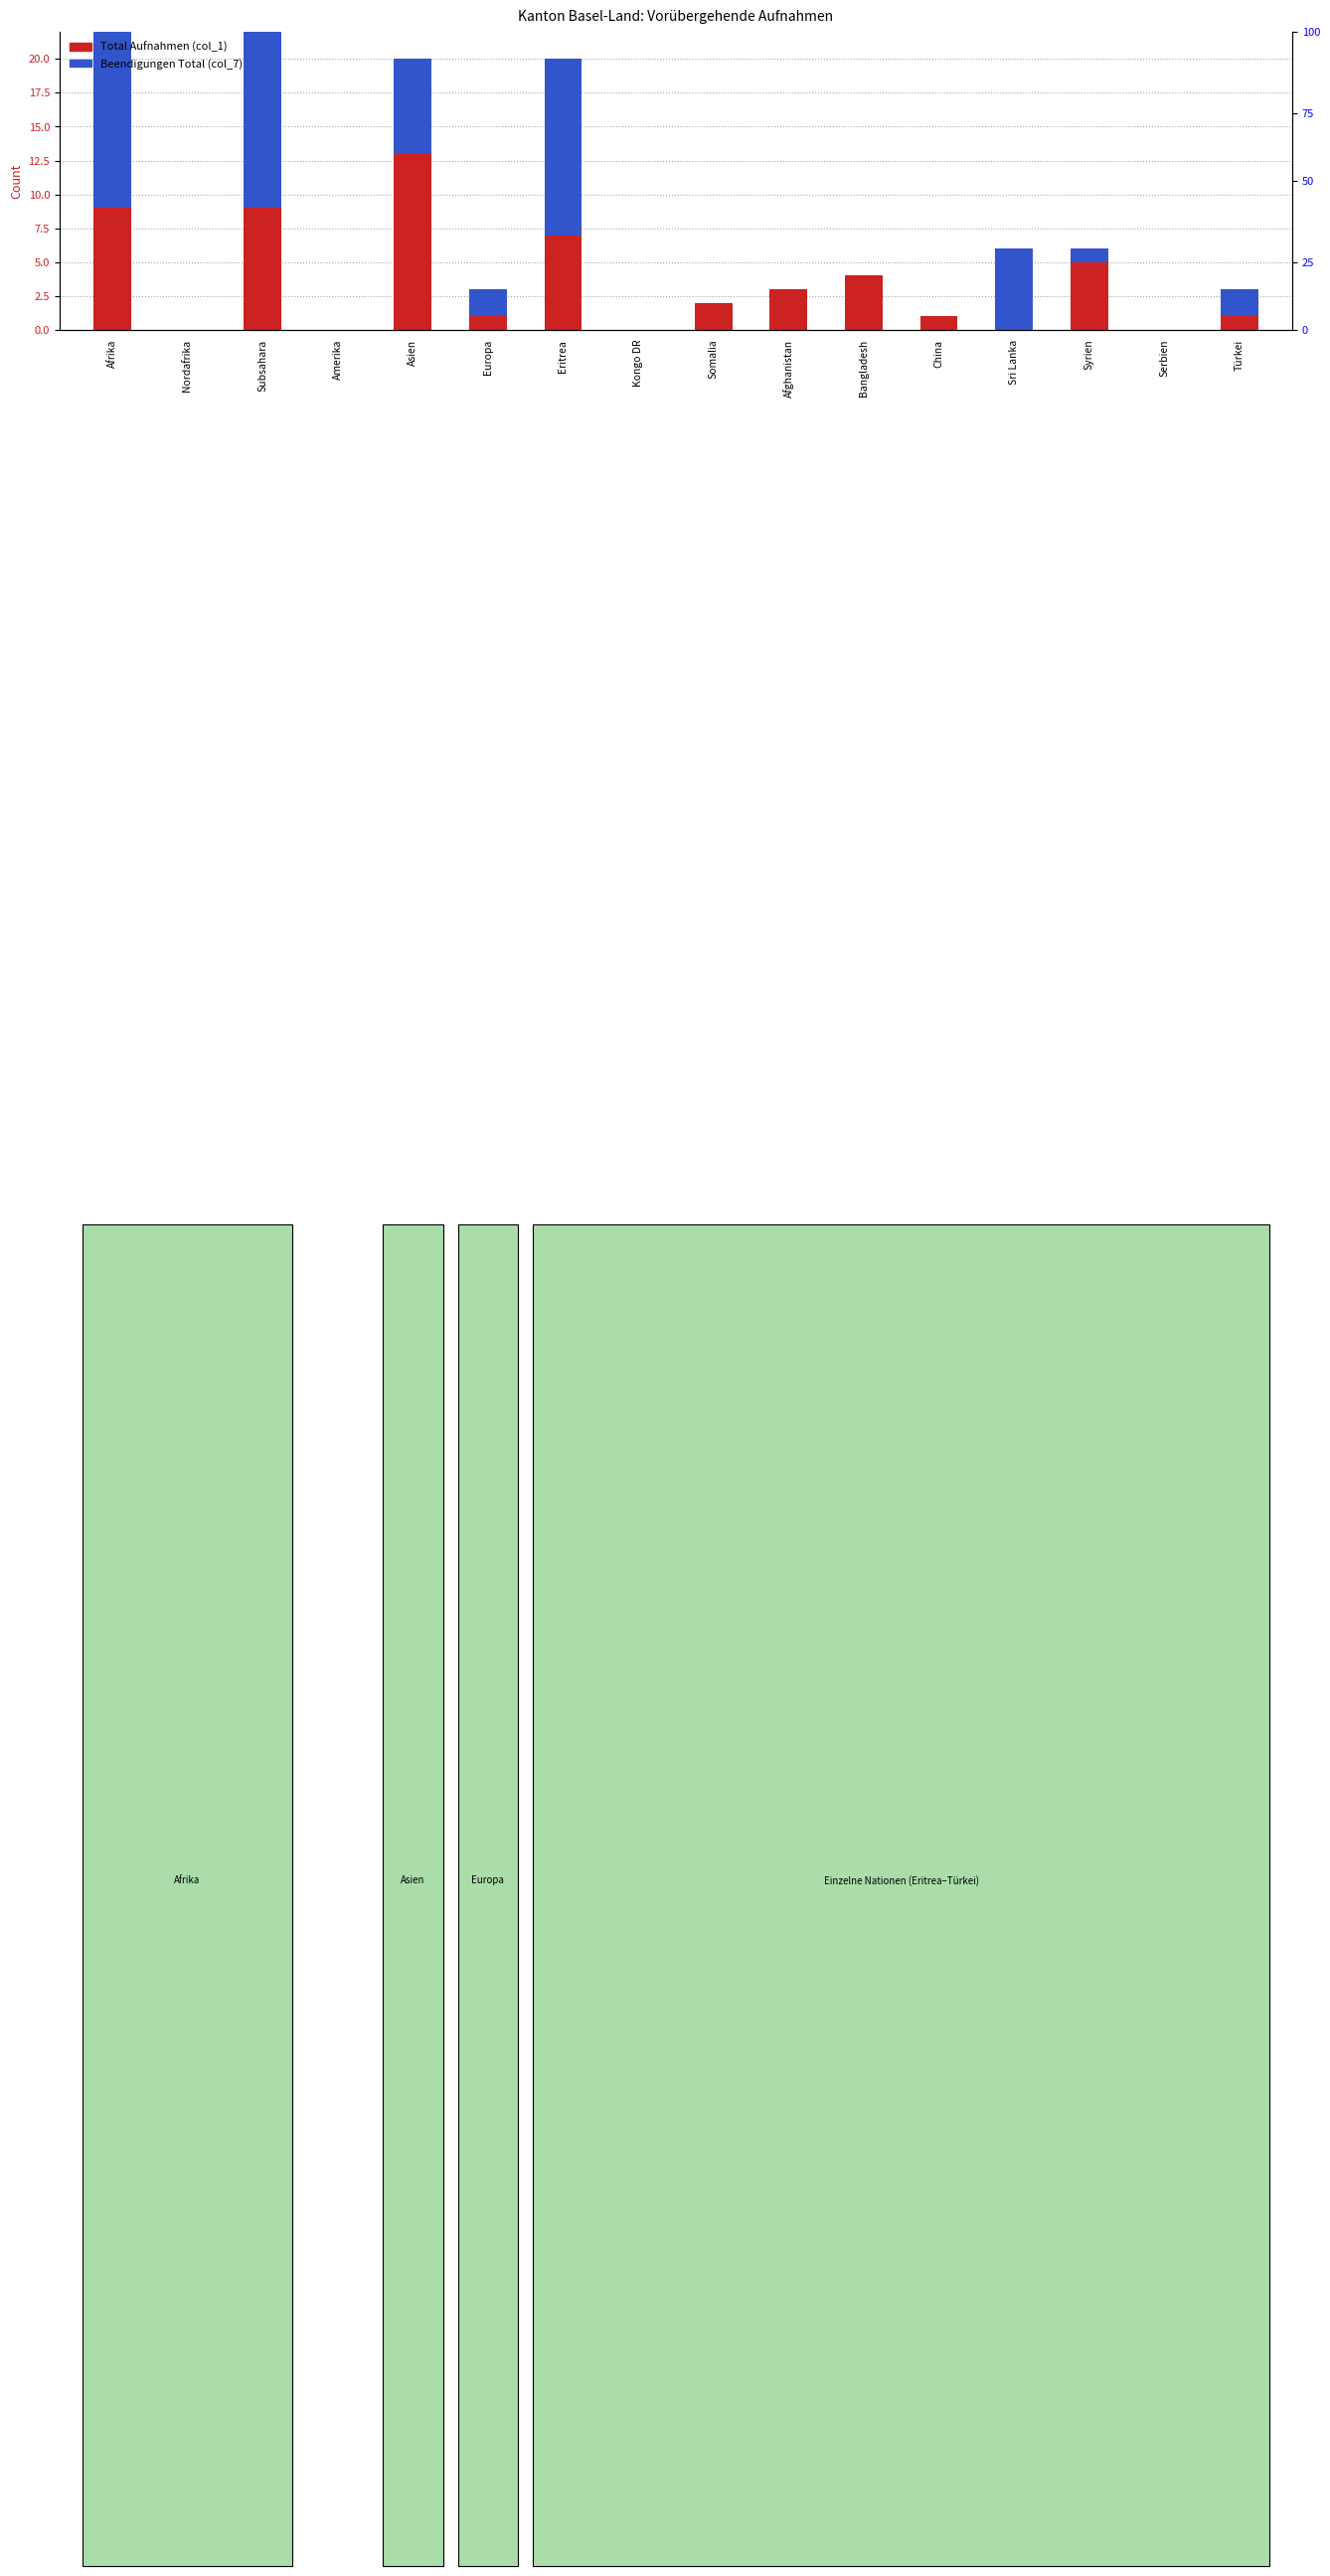

What is the spread (max minus min) of values at Sri Lanka?

6